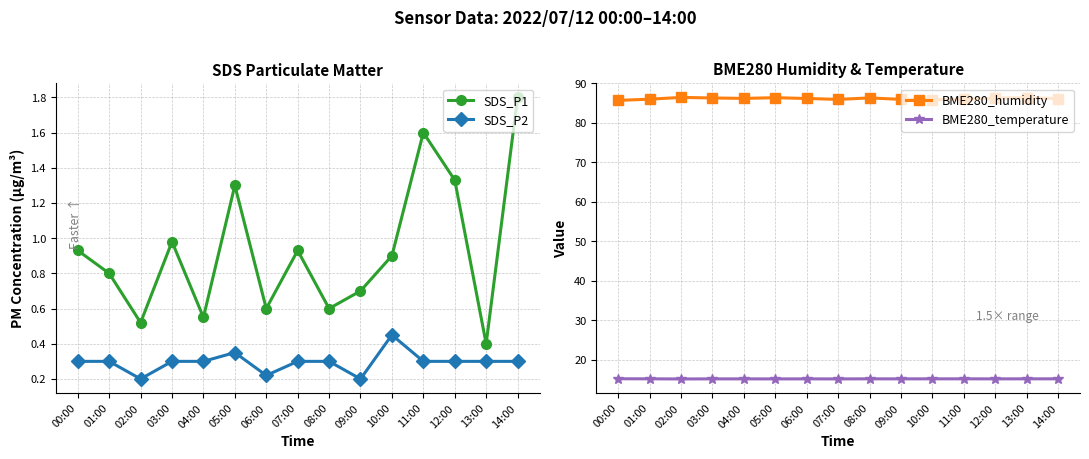

Is the value of SDS_P2 at 08:00 greater than the value of BME280_humidity at 08:00?

No